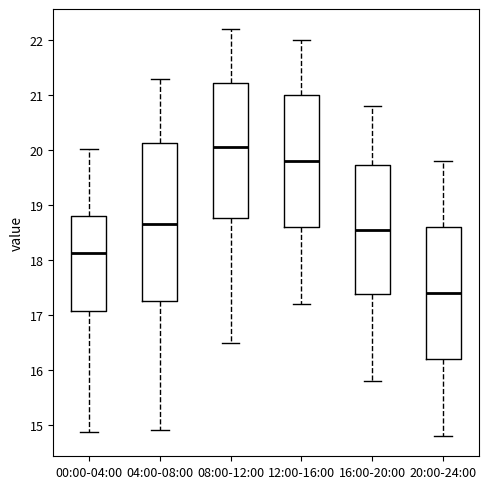

Where is the lower edge of the box for 00:00-04:00 on the y-axis? The values are not printed on the chart, so give them approximately, as read against the axis.

17.1